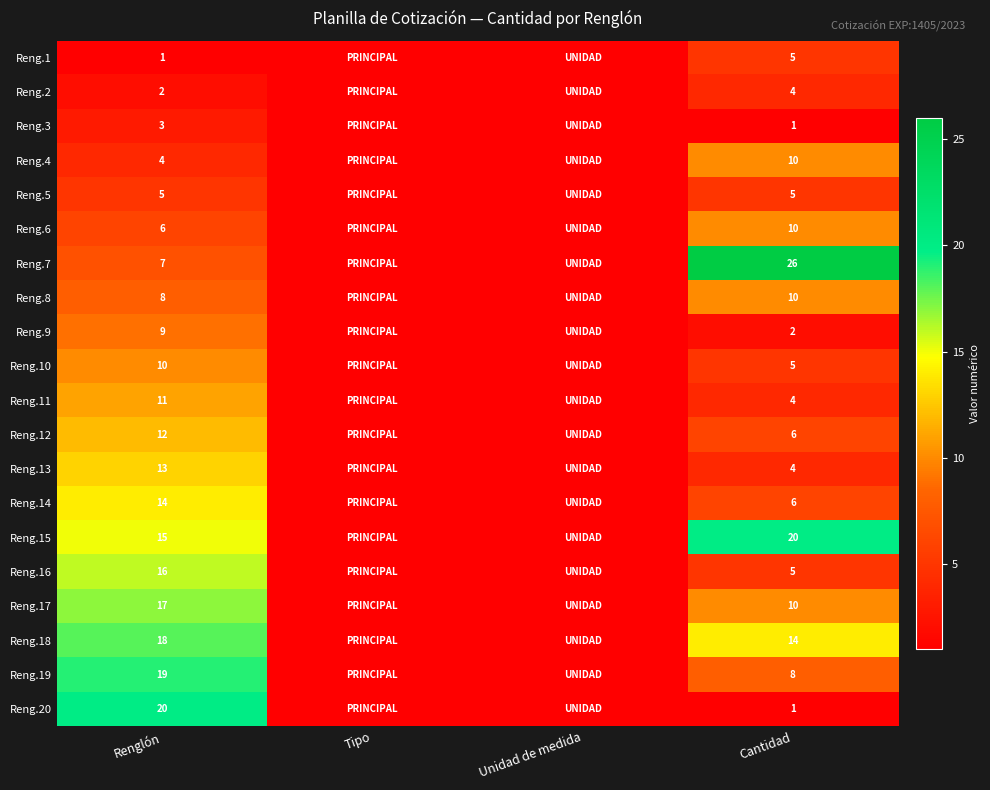

At which category is the sum across all series the highest?

Renglón